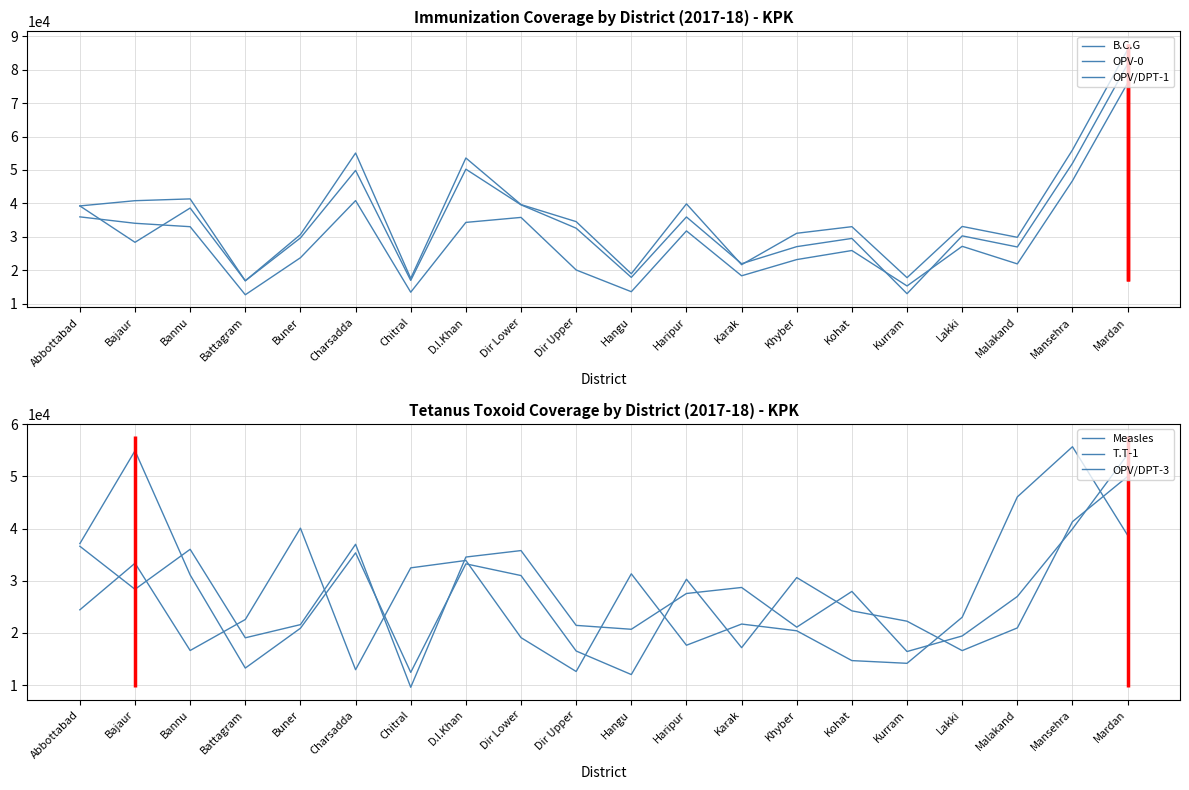

Rank the series by their maximum value, from highest to lowest.

B.C.G, OPV-0, OPV/DPT-1, OPV/DPT-3, Measles, T.T-1